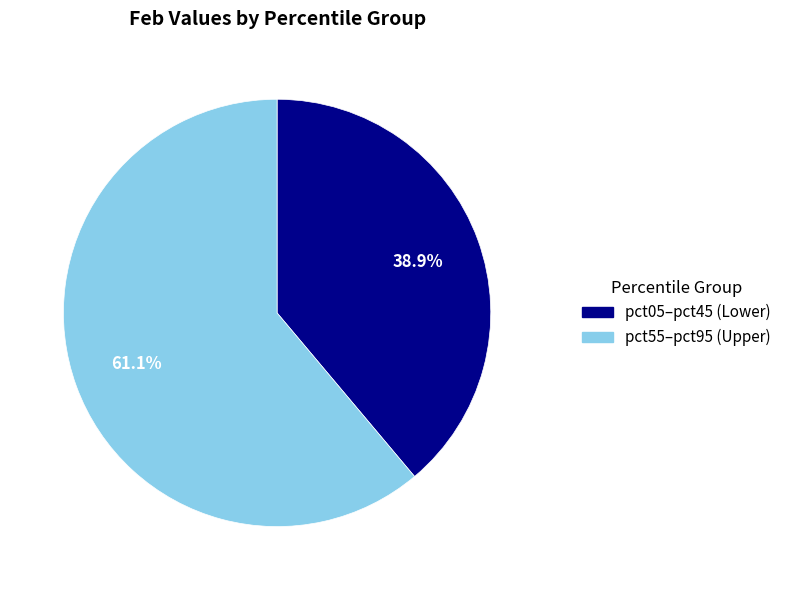

What is the total percentage of pct05–pct45 (Lower) and pct55–pct95 (Upper)?

100.0%